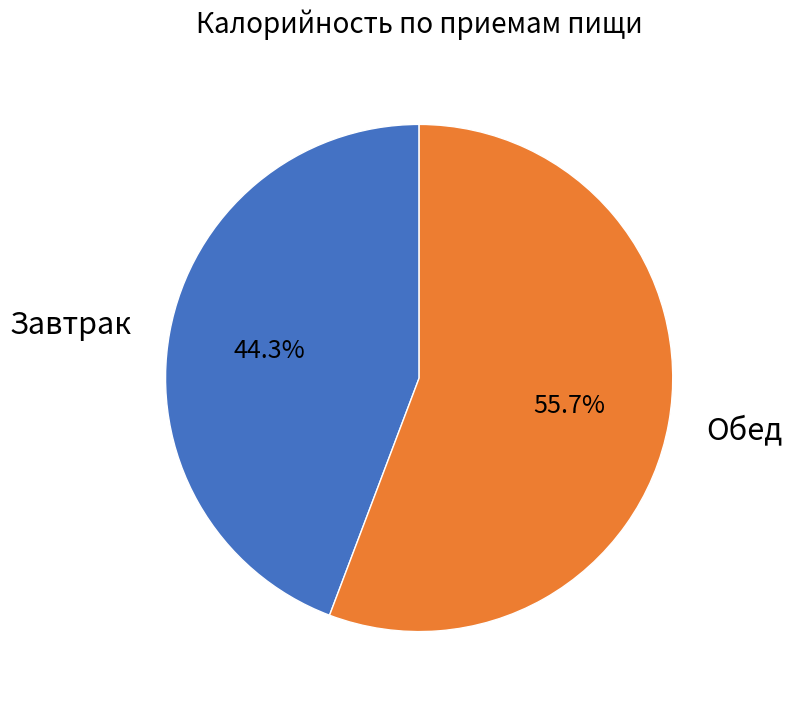

What is the smallest slice in the pie chart?

Завтрак